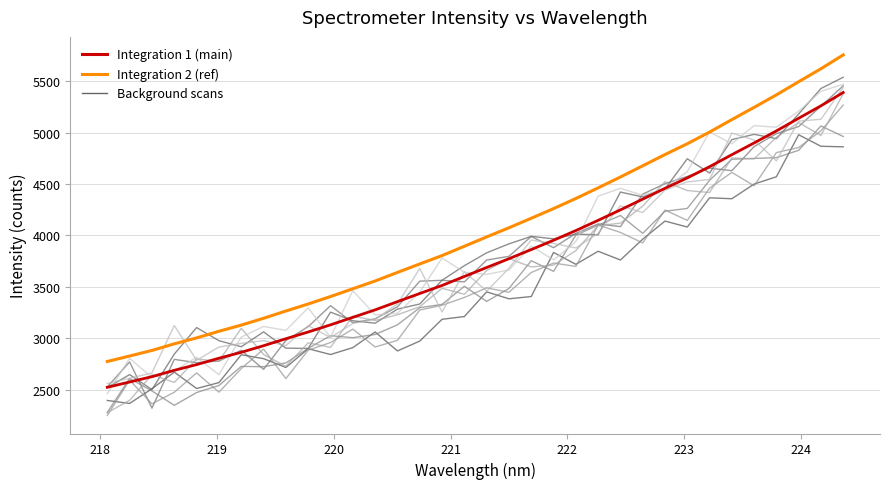

Reading right to left, list all the values displayed in this chart.

Integration 2 (ref): 5756.3	5621.6	5495.7	5367.5	5246.0	5126.9	5005.5	4891.9	4786.8	4677.3	4568.4	4462.7	4359.4	4261.1	4167.1	4074.5	3985.5	3894.7	3803.8	3722.3	3640.0	3556.8	3481.2	3405.3	3333.0	3264.7	3194.0	3127.4	3067.4	3002.9	2945.0	2881.0	2826.8	2773.5
Integration 1 (main): 5390.7	5261.1	5140.1	5016.8	4900.0	4785.5	4668.8	4559.6	4458.4	4353.2	4248.5	4146.9	4047.5	3952.9	3862.6	3773.6	3688.0	3600.7	3513.3	3434.9	3355.7	3275.8	3203.1	3130.1	3060.6	2994.9	2926.9	2862.9	2805.2	2743.2	2687.5	2626.0	2573.9	2522.6